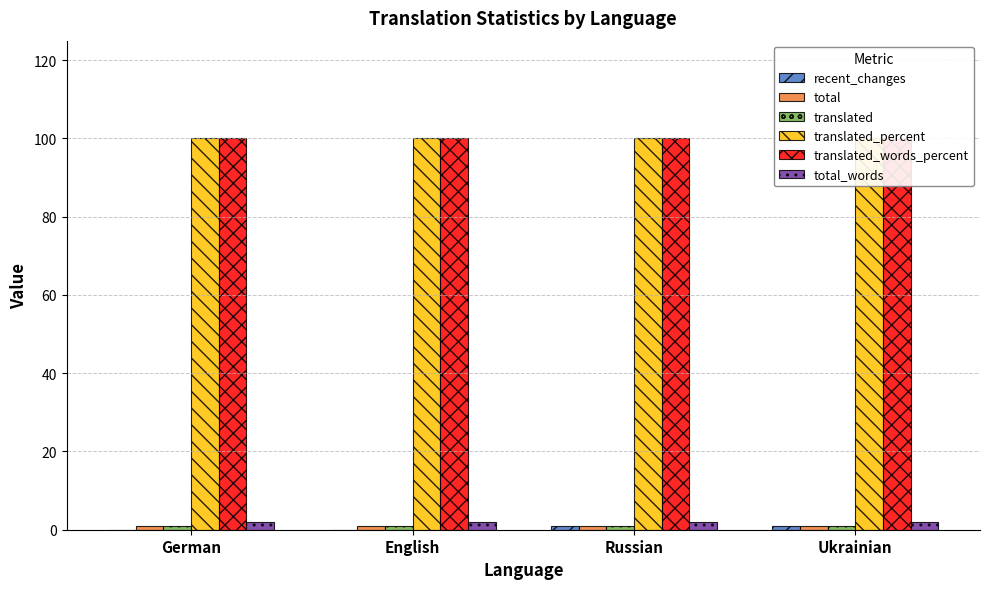

What is the total value across all series at German?

204